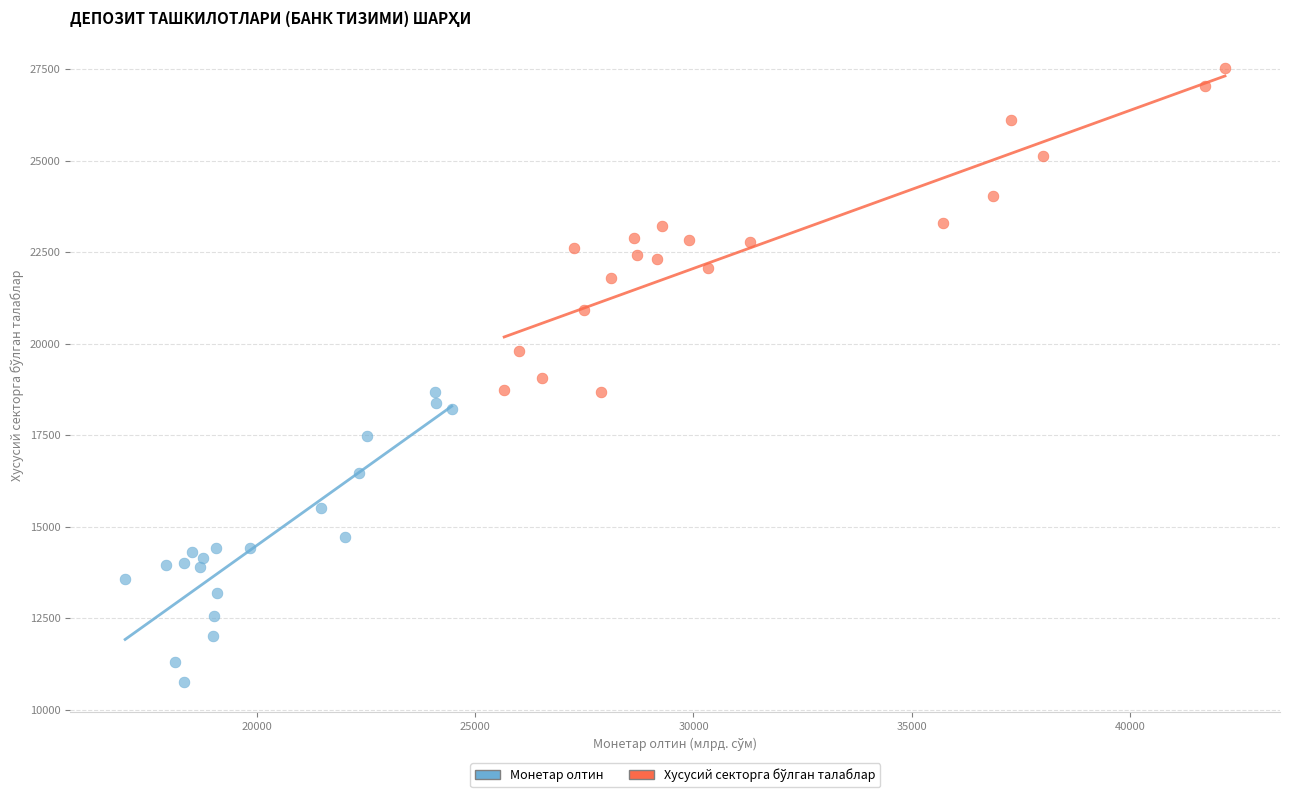

Which series contains the lowest Y value?

Монетар олтин